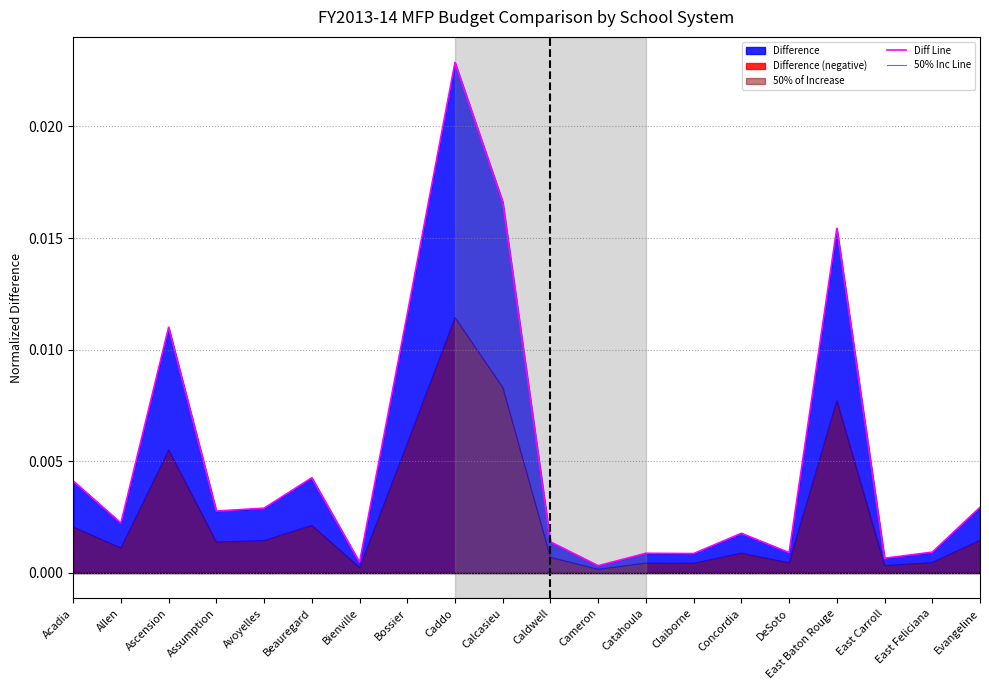

What is the sum of all 50% Inc Line values?

0.1